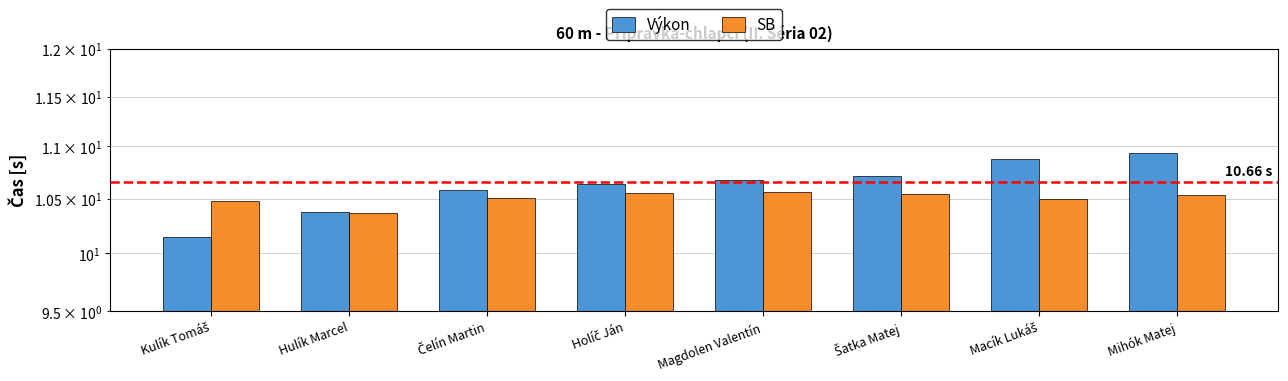

What is the difference between the highest and lowest values at Šatka Matej?

0.2